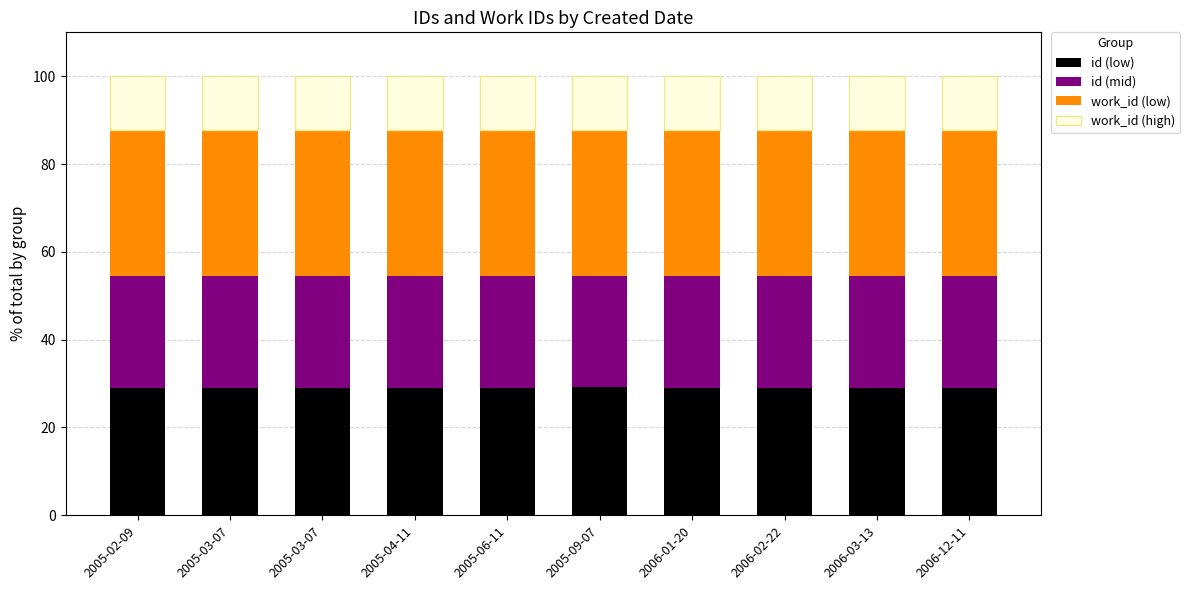

What is the value of the id (low) bar at the 9th from the left?

29.1